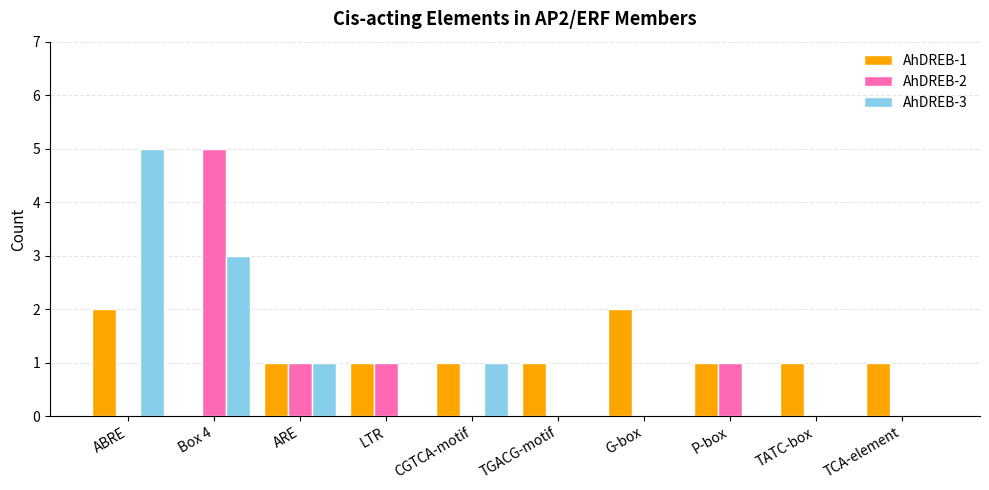

Between LTR and TATC-box, which series saw the biggest shift?

AhDREB-2